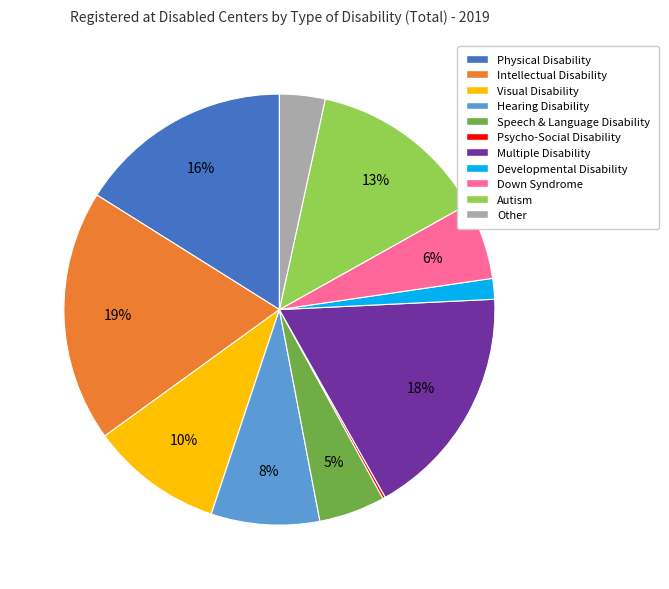

Which has a higher value, Developmental Disability or Multiple Disability?

Multiple Disability